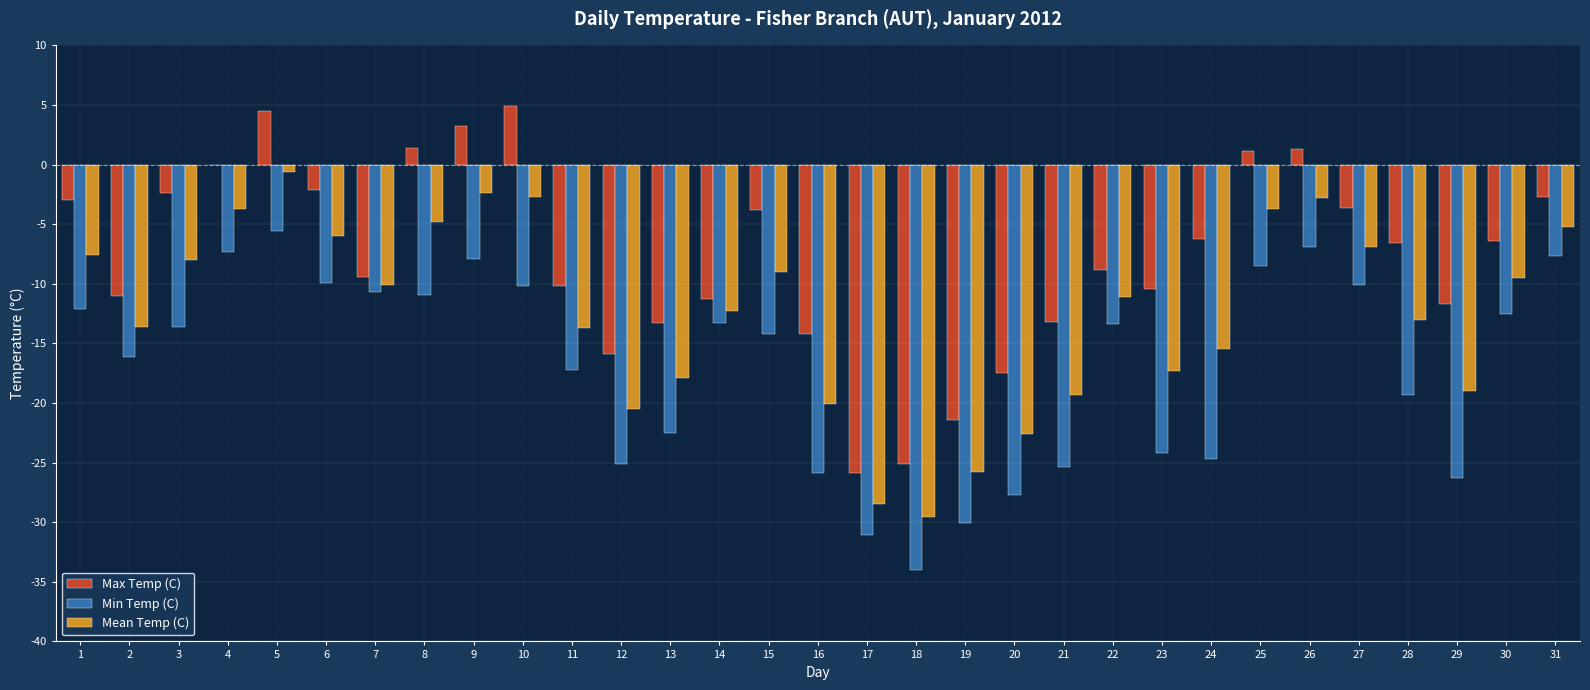

What is the difference between the Max Temp (C) values at 17 and 11?

15.7